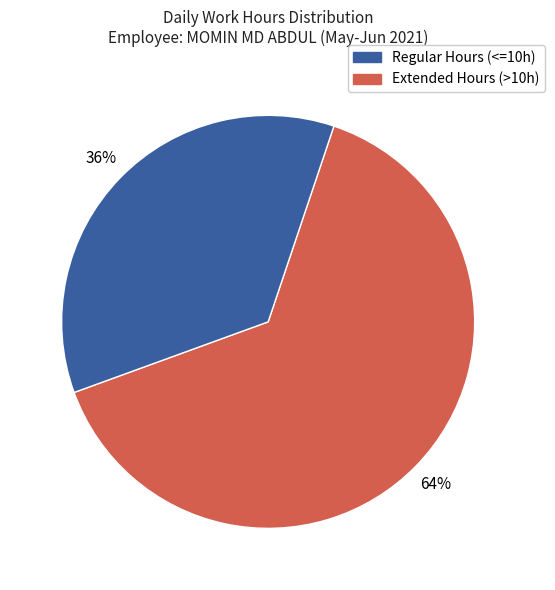

How many slices are in this pie chart?

2